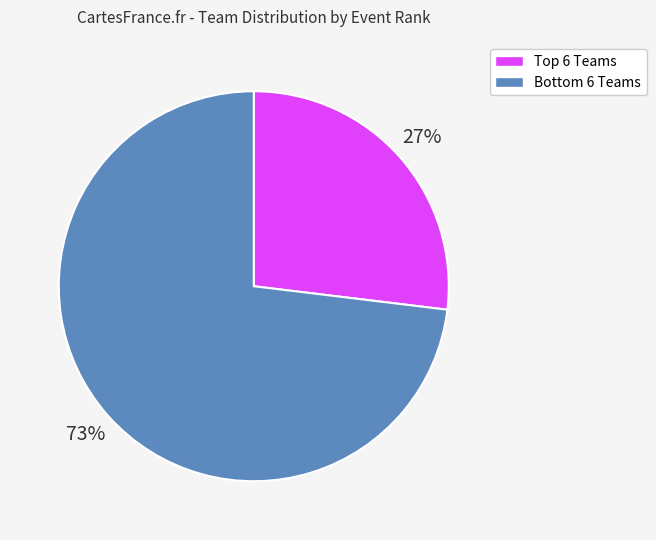

To the nearest percent, what is the difference between the largest and smallest slice percentages?

46%